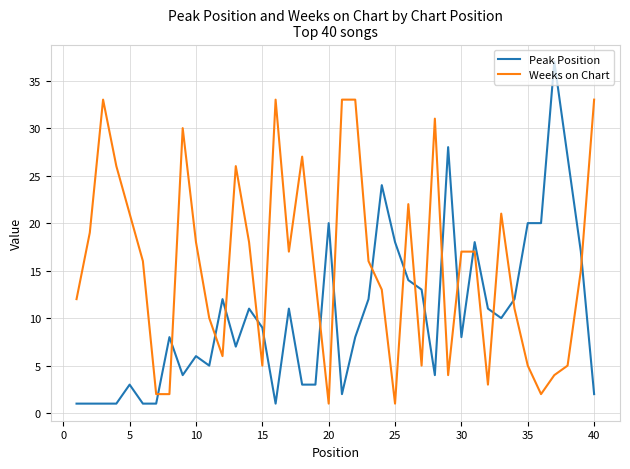

Rank the series by their average value, from lowest to highest.

Peak Position, Weeks on Chart